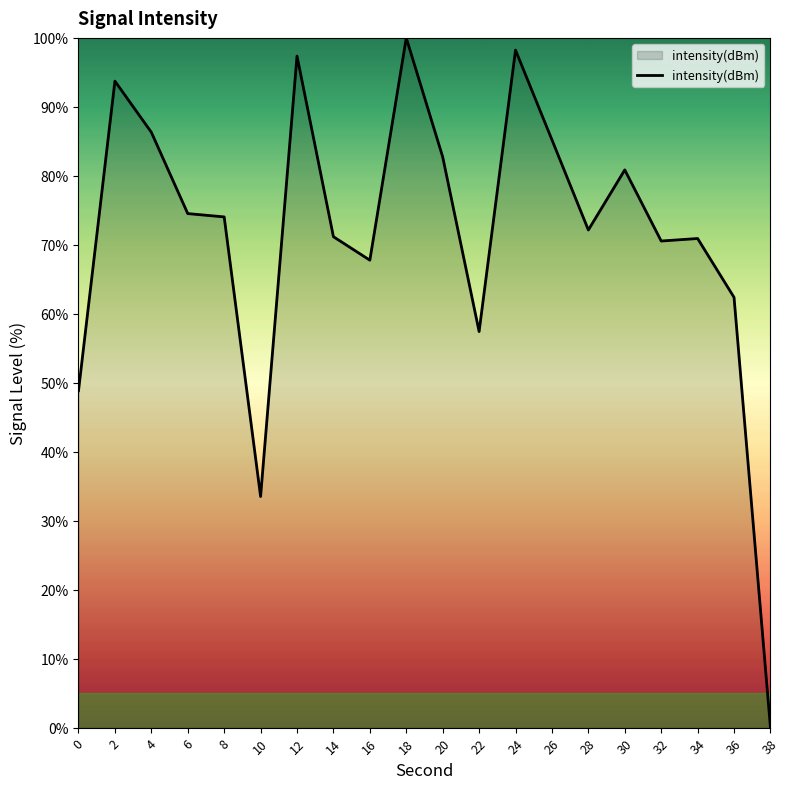

What is the difference between the maximum and minimum values?

100.0